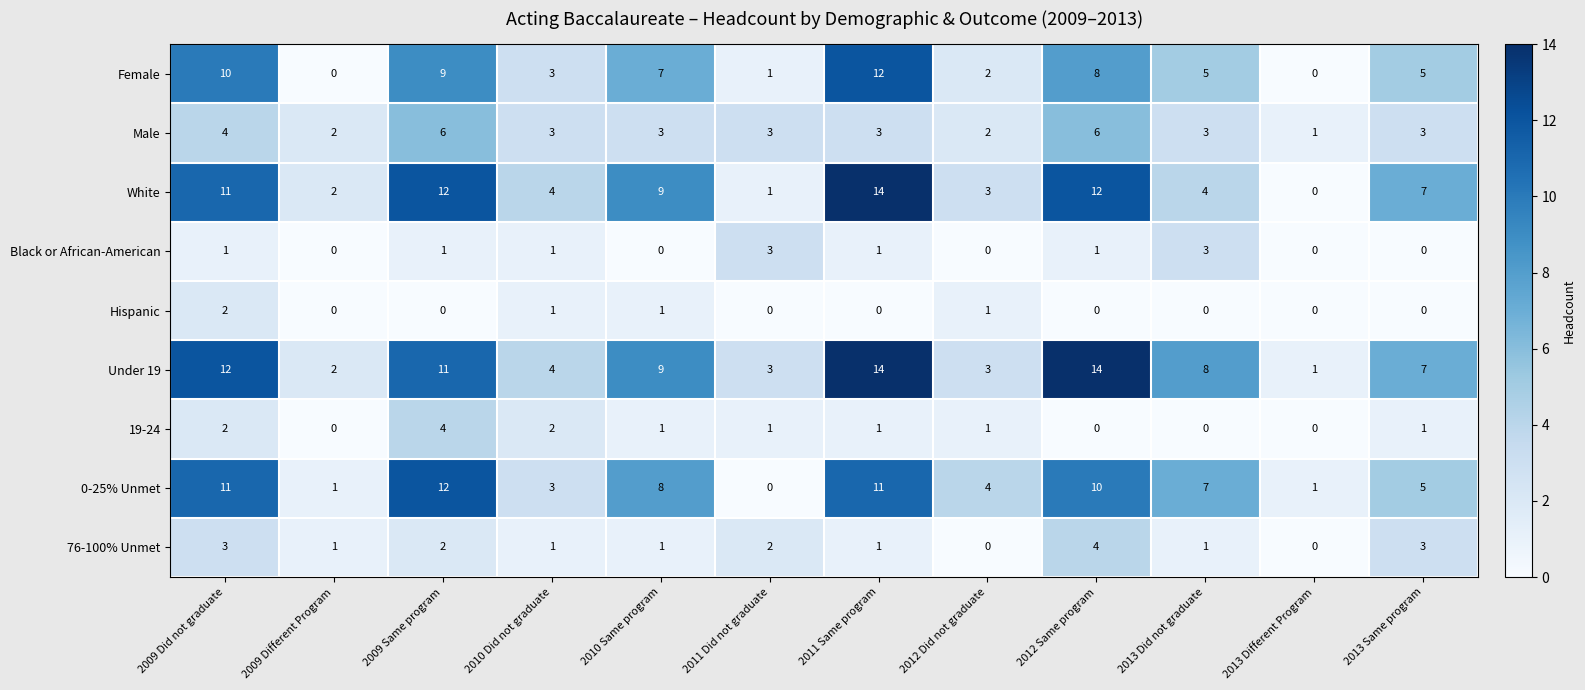

At how many categories does at least one series exceed 6?

7